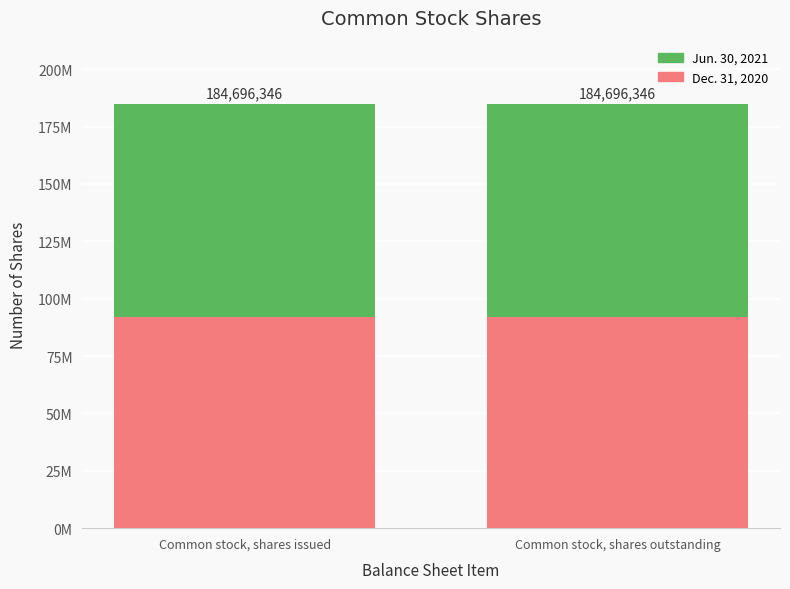

What is the minimum value for Jun. 30, 2021?

92728781